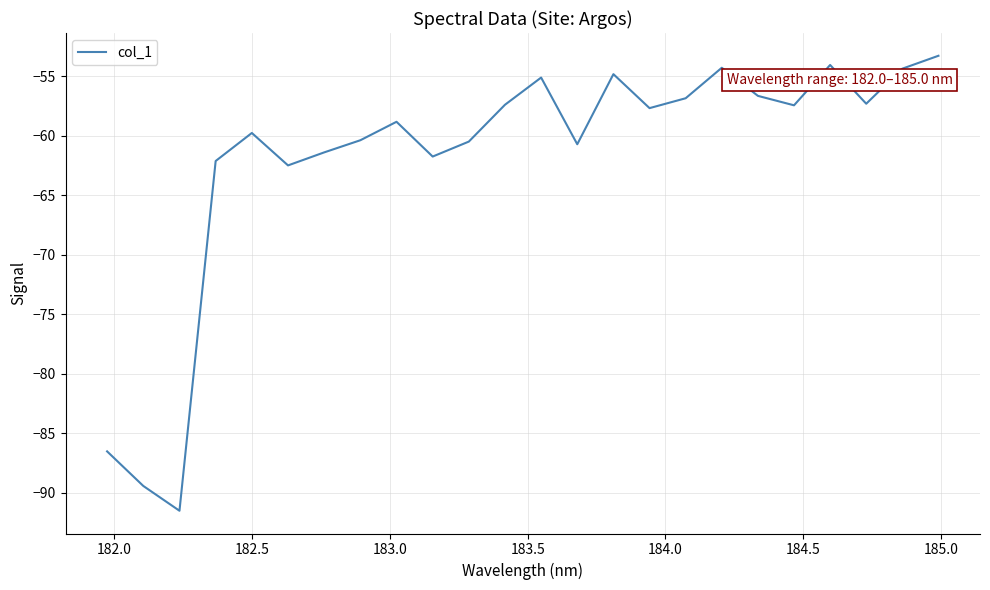

What is the smallest value displayed?

-91.5